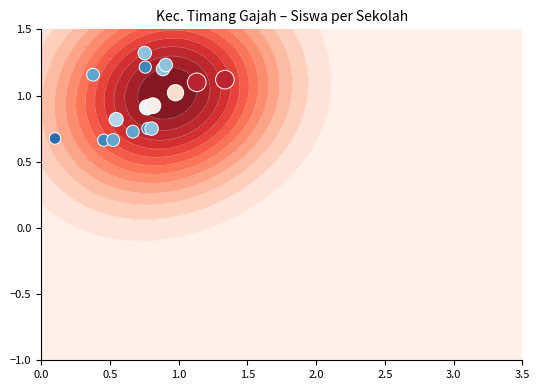

Is it true that the value at 0.0 is 0.4?

False